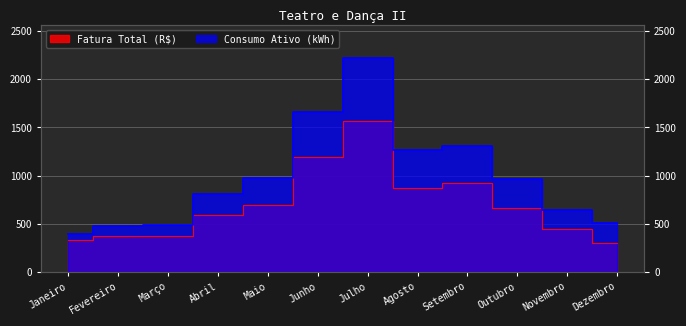

How many distinct data groups are displayed?

2